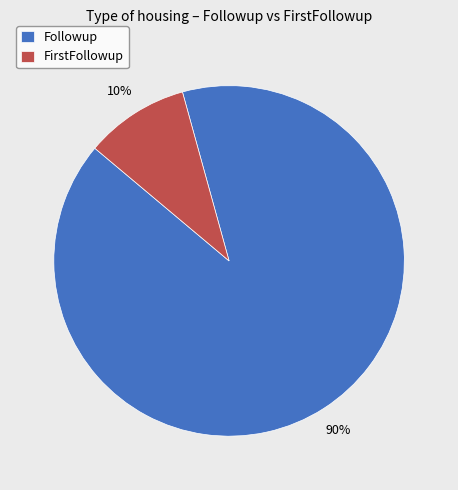

Which category has the biggest portion of the pie?

Followup